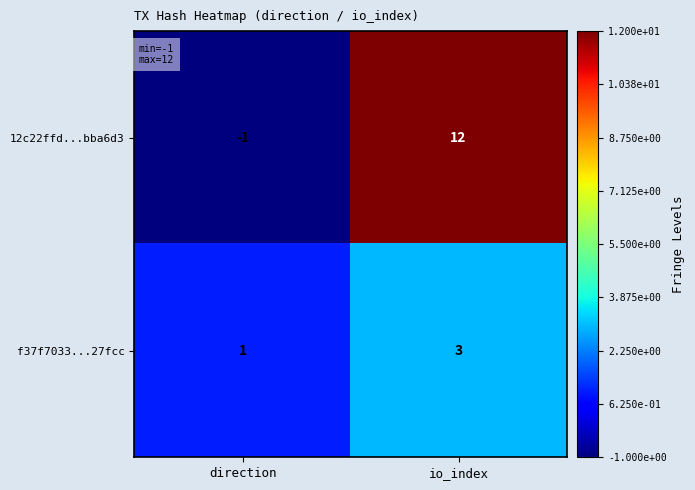

At how many categories does at least one series exceed 5?

1